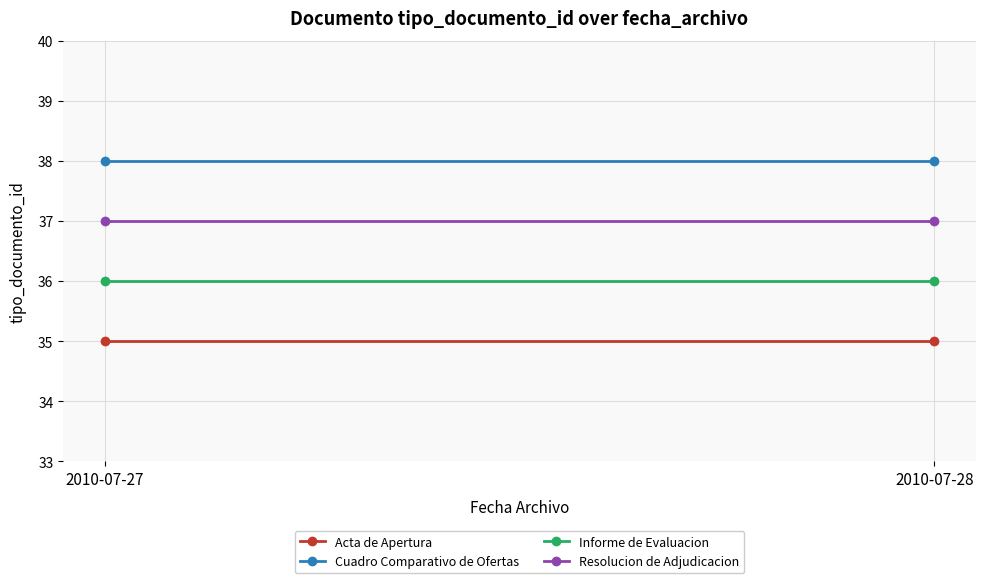

Between 2010-07-28 and 2010-07-27, which is larger?

2010-07-28